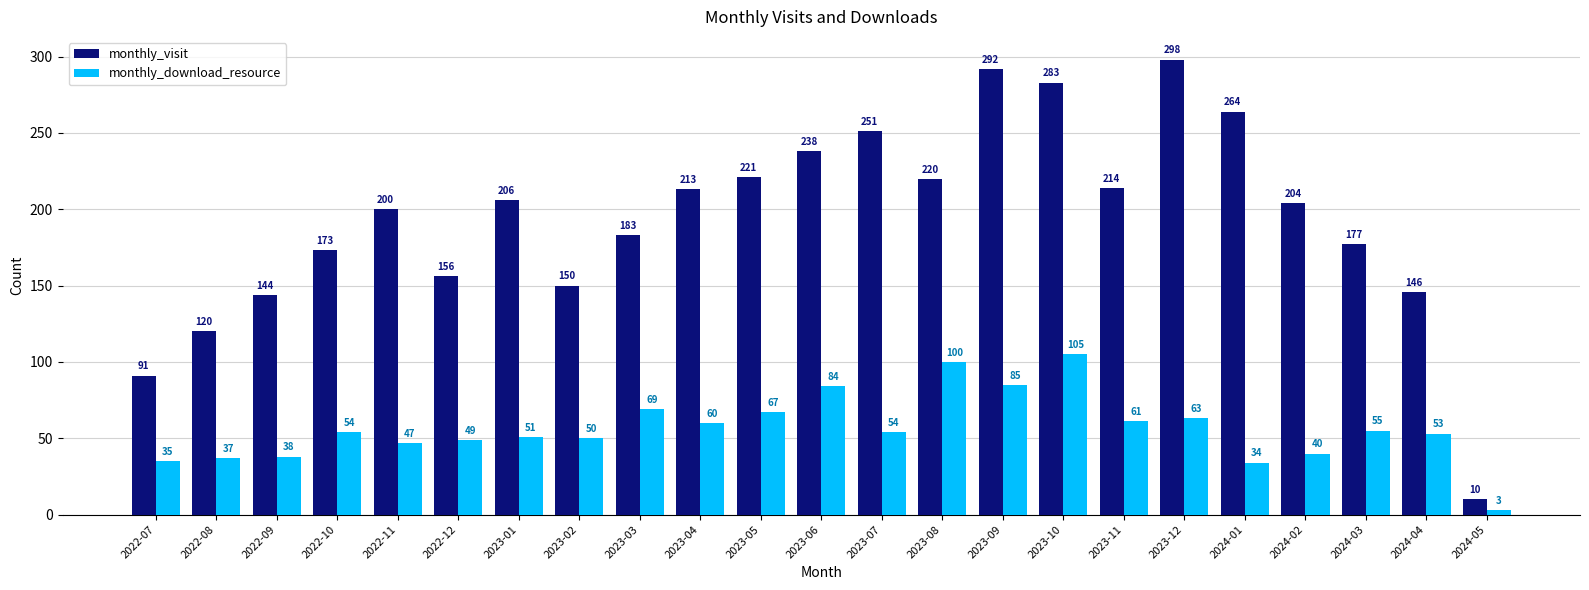

What are all the series names shown in the legend?

monthly_visit, monthly_download_resource